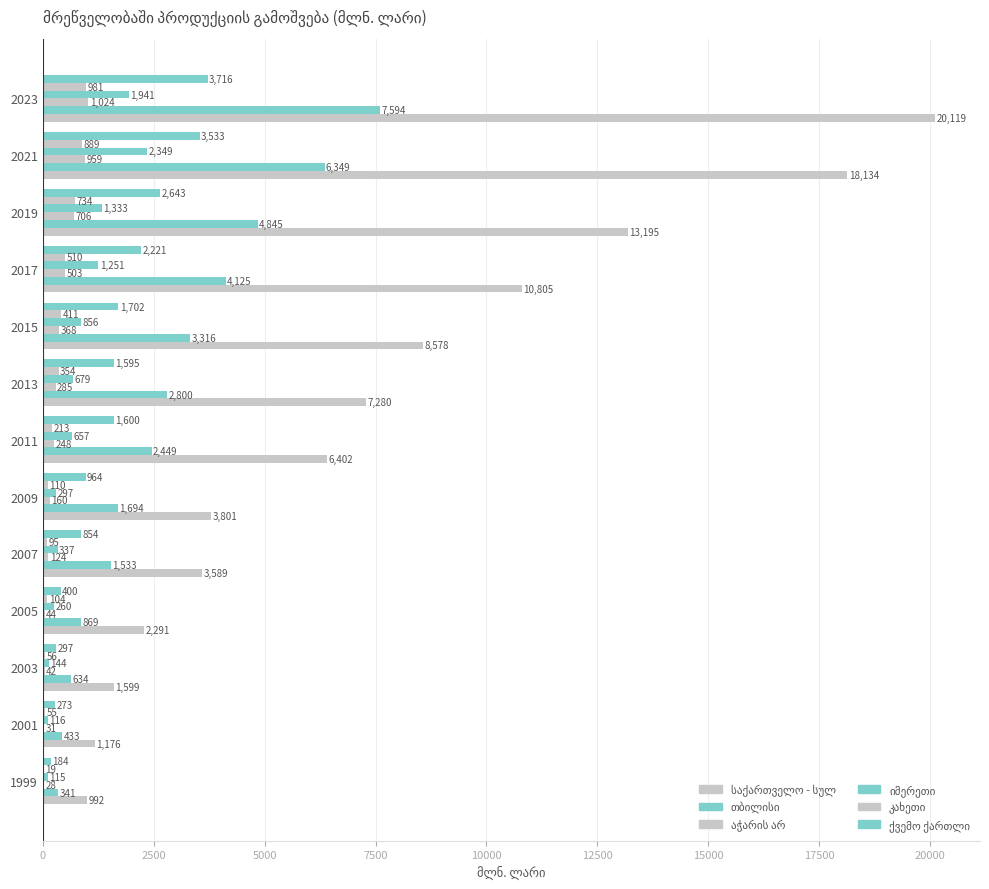

How many series are shown in this chart?

6